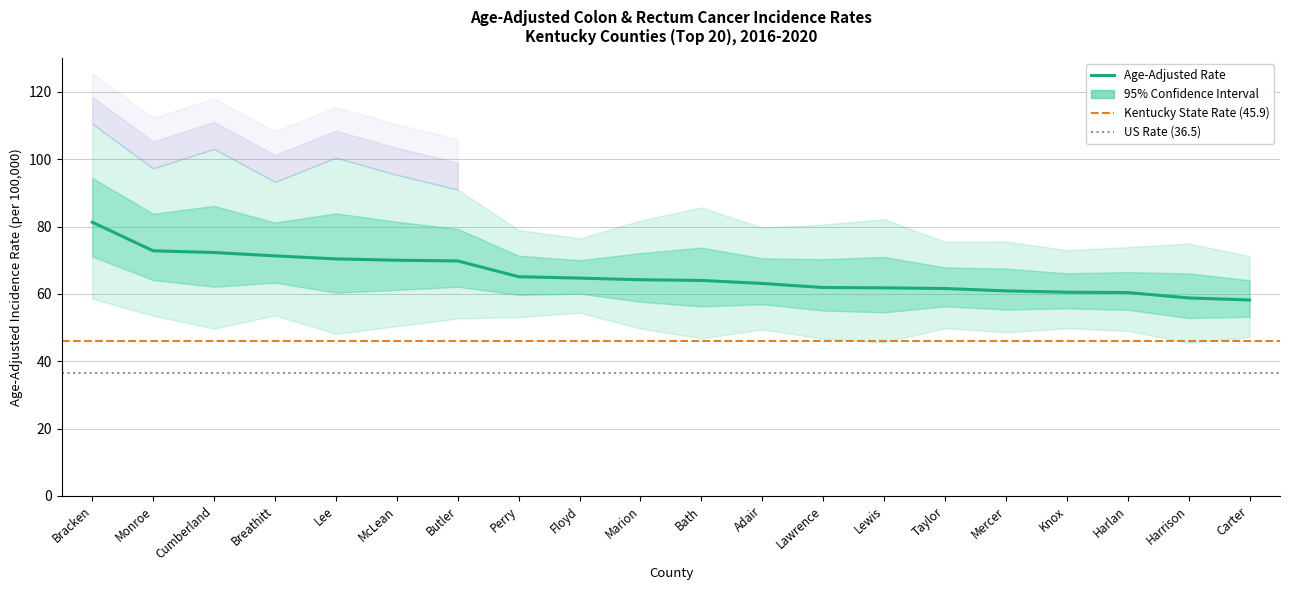

What is the difference between the highest and lowest values at Harrison?

29.5